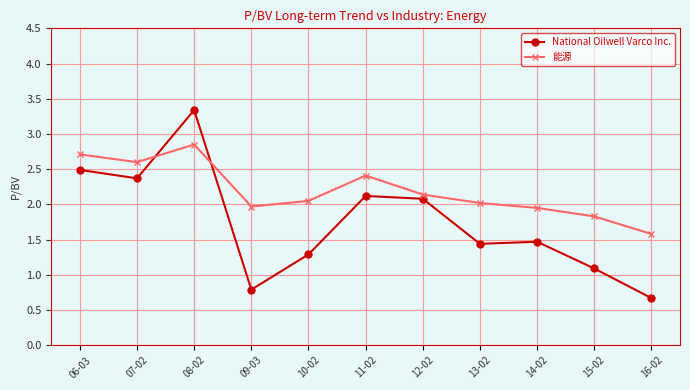

What is the total value across all series at 12-02?

4.2